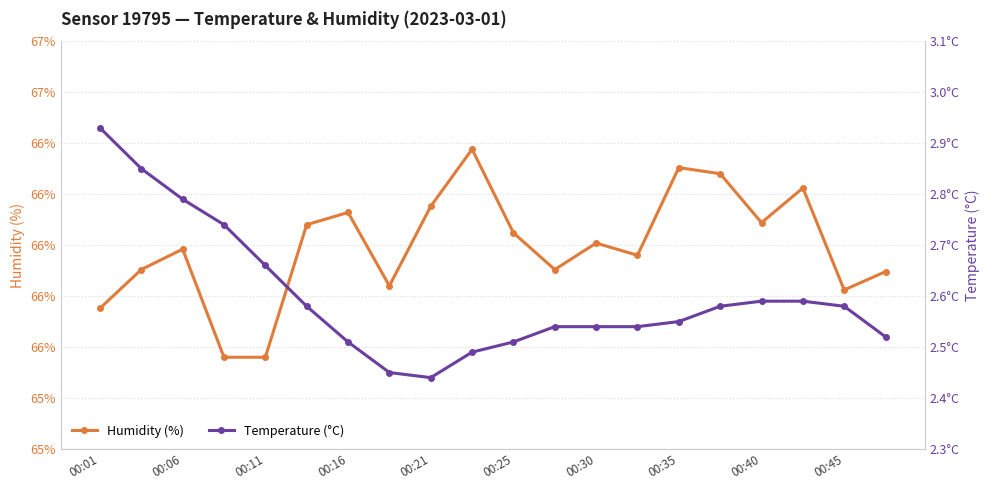

Which series has the widest spread of values?

Humidity (%)